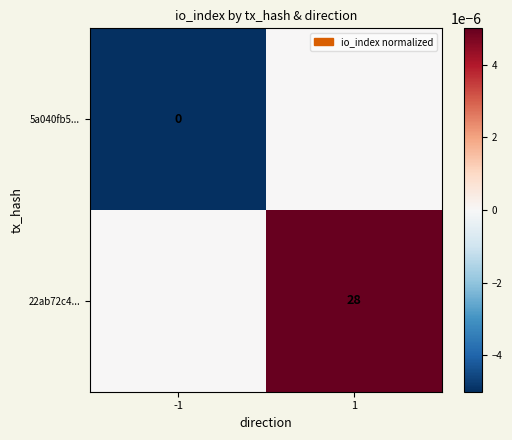

Is it true that 22ab72c4... equals 0.0 at 1?

False